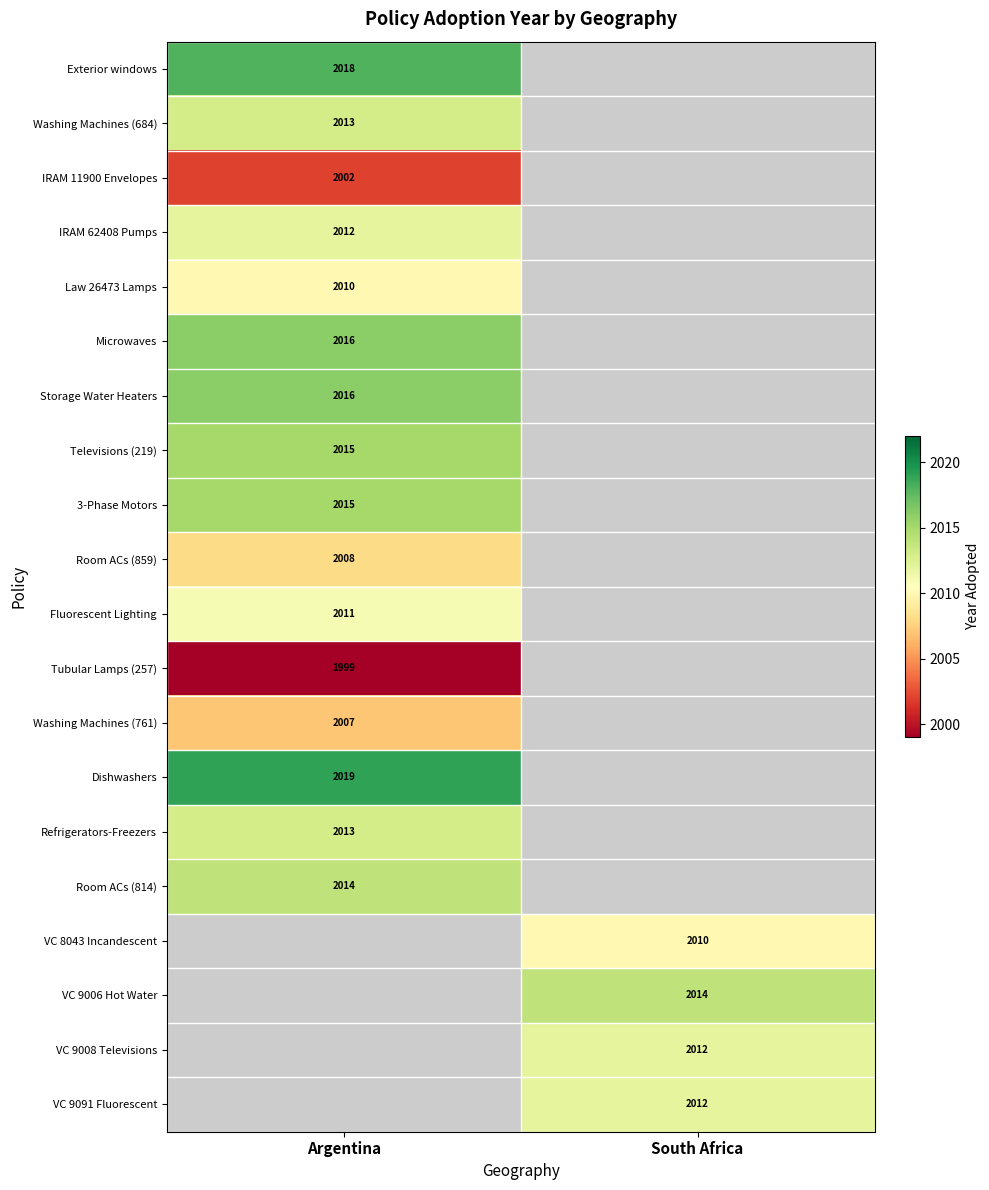

Which category has the highest value across all series?

Argentina